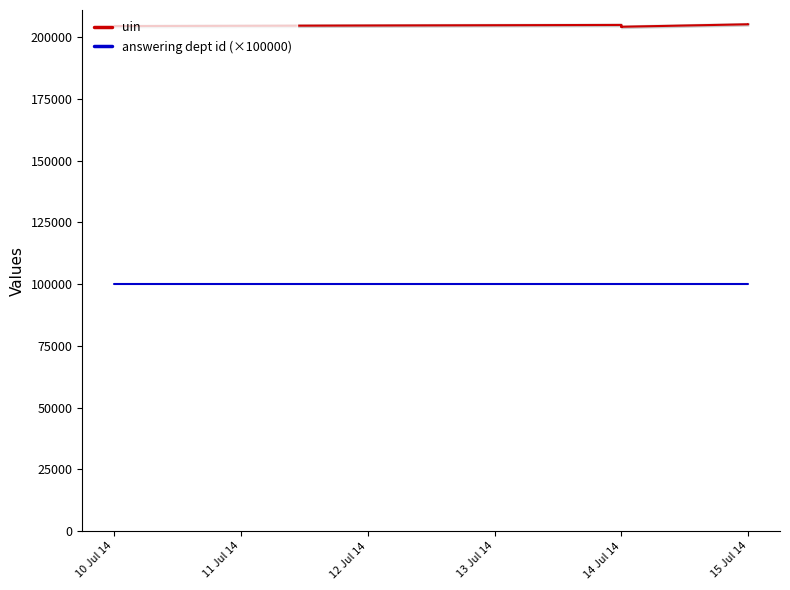

What is the average value of the answering dept id (×100000) series?

100000